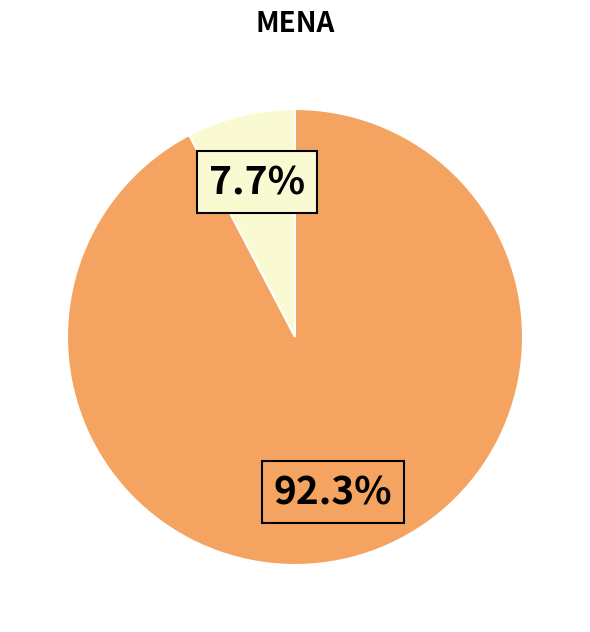

Does any single category account for the majority?

Yes